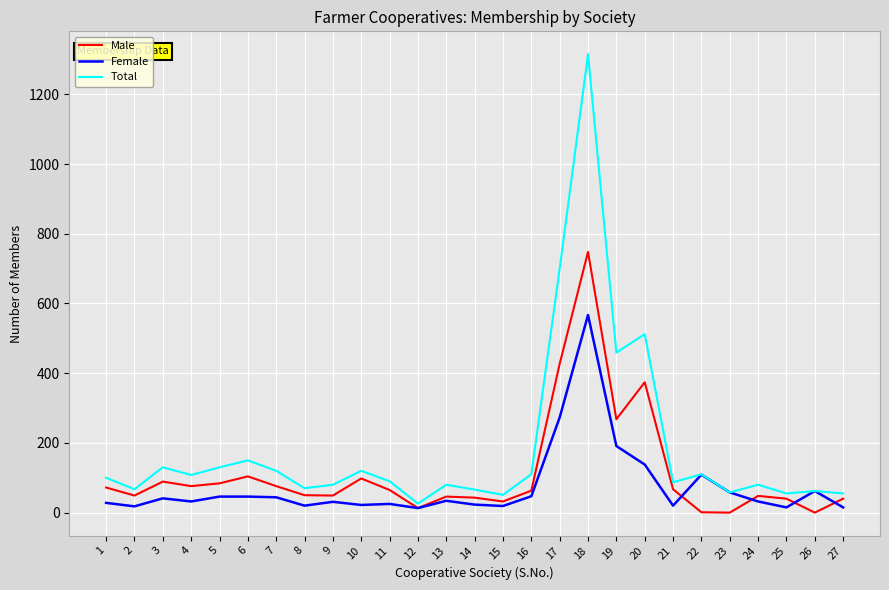

What is the difference between the highest and lowest values at 18?

748